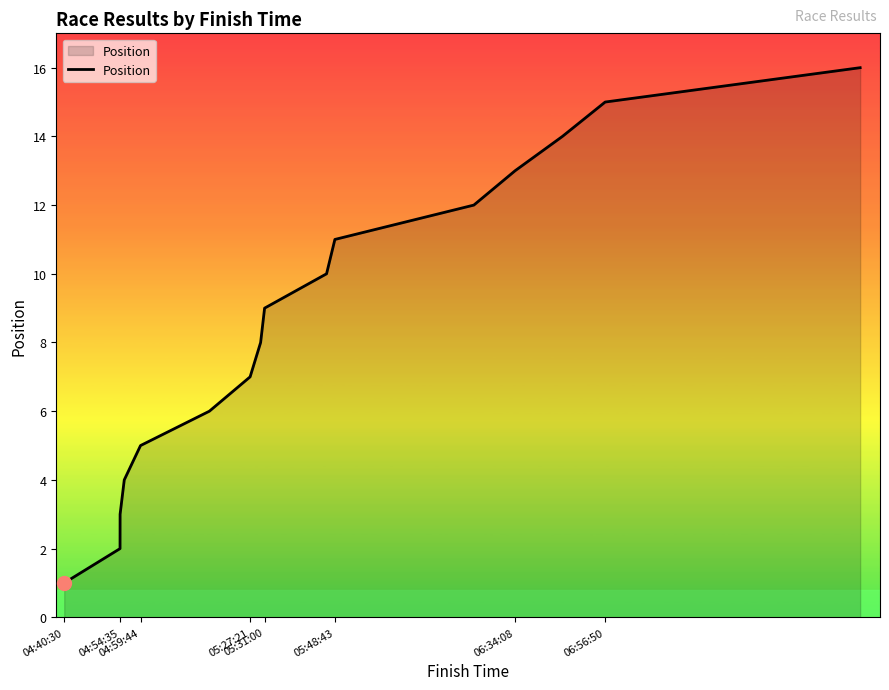

True or false: the data has more than 2 interior local peaks.

False